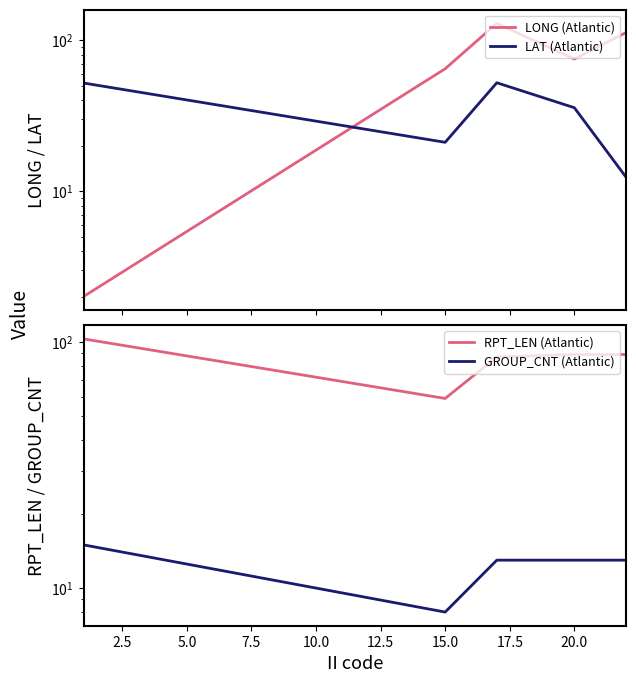

What value does the LAT (Atlantic) series have at 20.0?

35.8